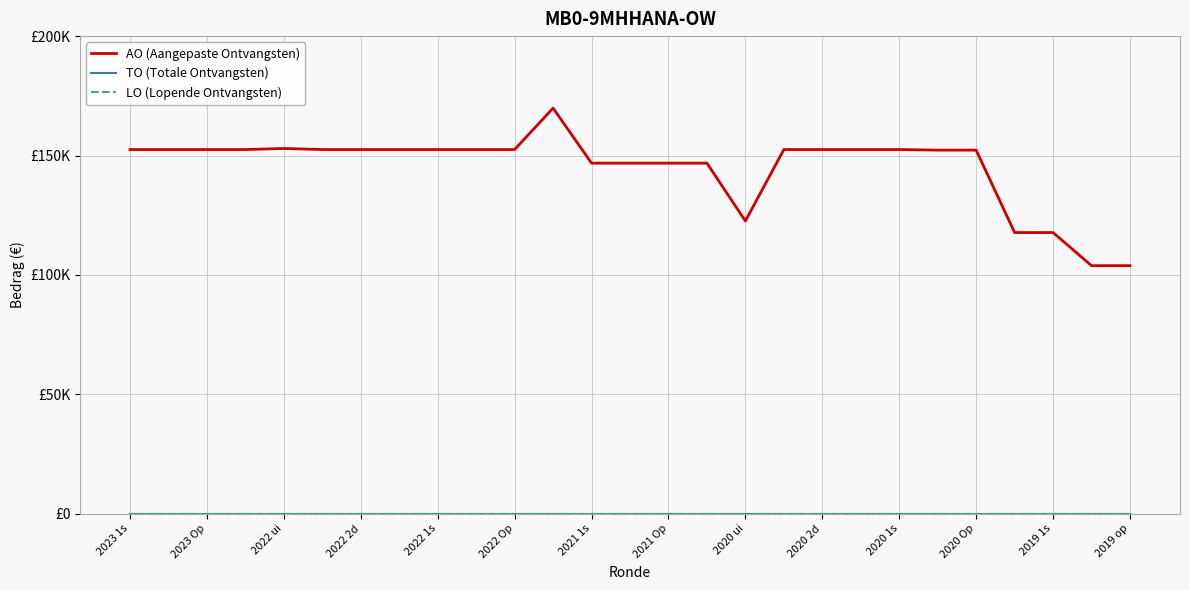

Does the chart display data point markers on the line(s)?

No